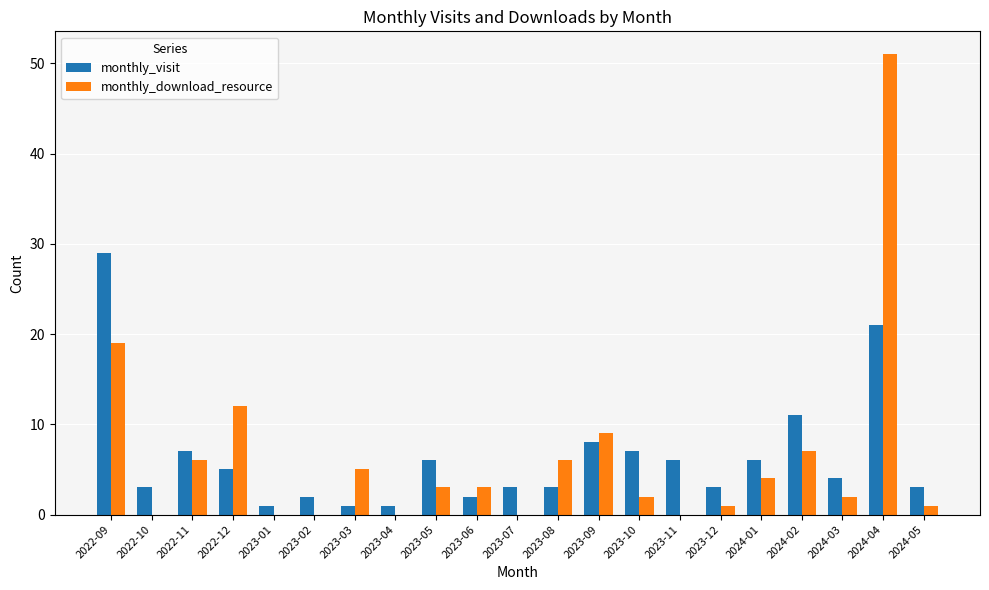

Are the bars horizontal?

No